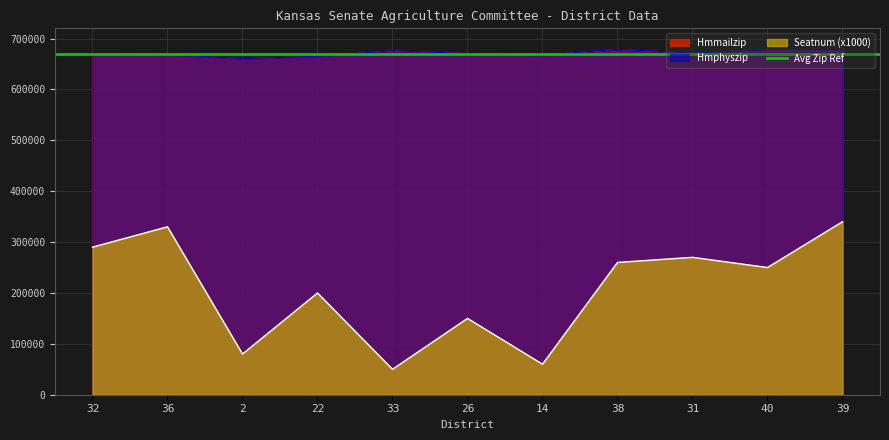

Reading left to right, what are all the values shown in this chart?

Hmmailzip: 32=67005	36=66901	2=66044	22=66502	33=67576	26=67050	14=66710	38=67867	31=67135	40=67738	39=67846
Hmphyszip: 32=67005	36=66901	2=66044	22=66502	33=67576	26=67050	14=66710	38=67867	31=67135	40=67738	39=67846
Seatnum: 32=29000	36=33000	2=8000	22=20000	33=5000	26=15000	14=6000	38=26000	31=27000	40=25000	39=34000